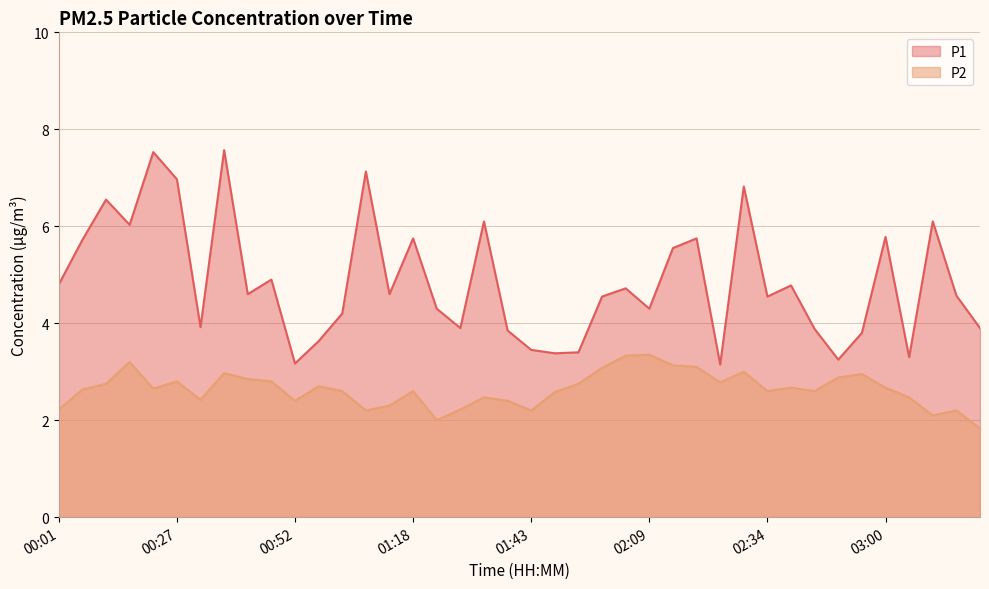

How many data points in P1 are less than 4?

14